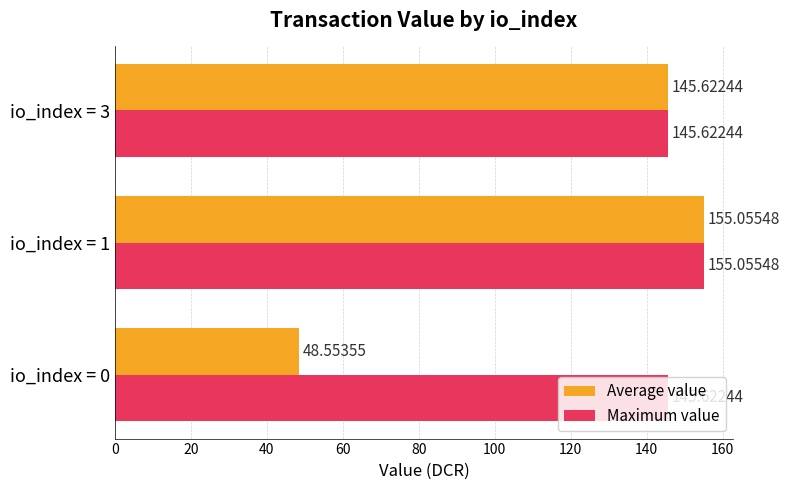

List the series in order of their overall mean, lowest first.

Average value, Maximum value